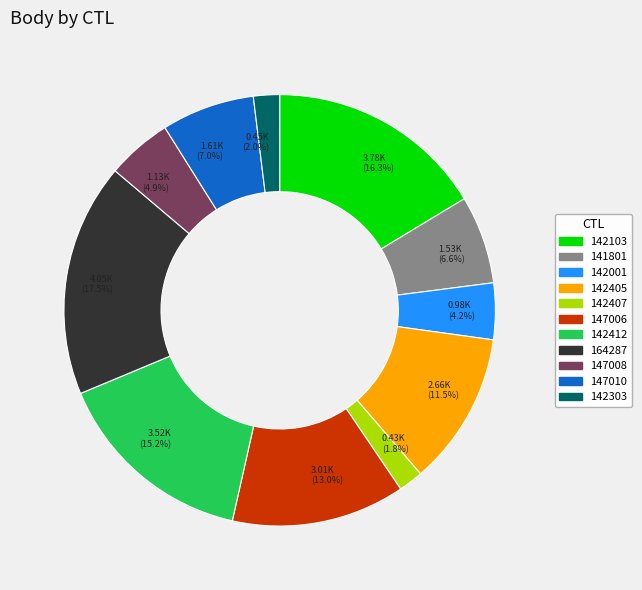

Between 141801 and 142412, which is larger?

142412